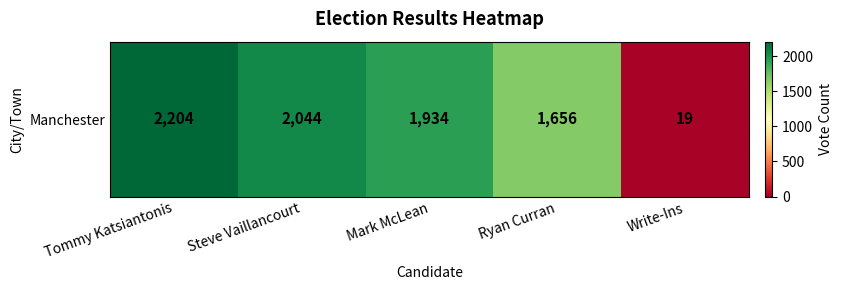

Where does the data first go above 1934?

Tommy Katsiantonis